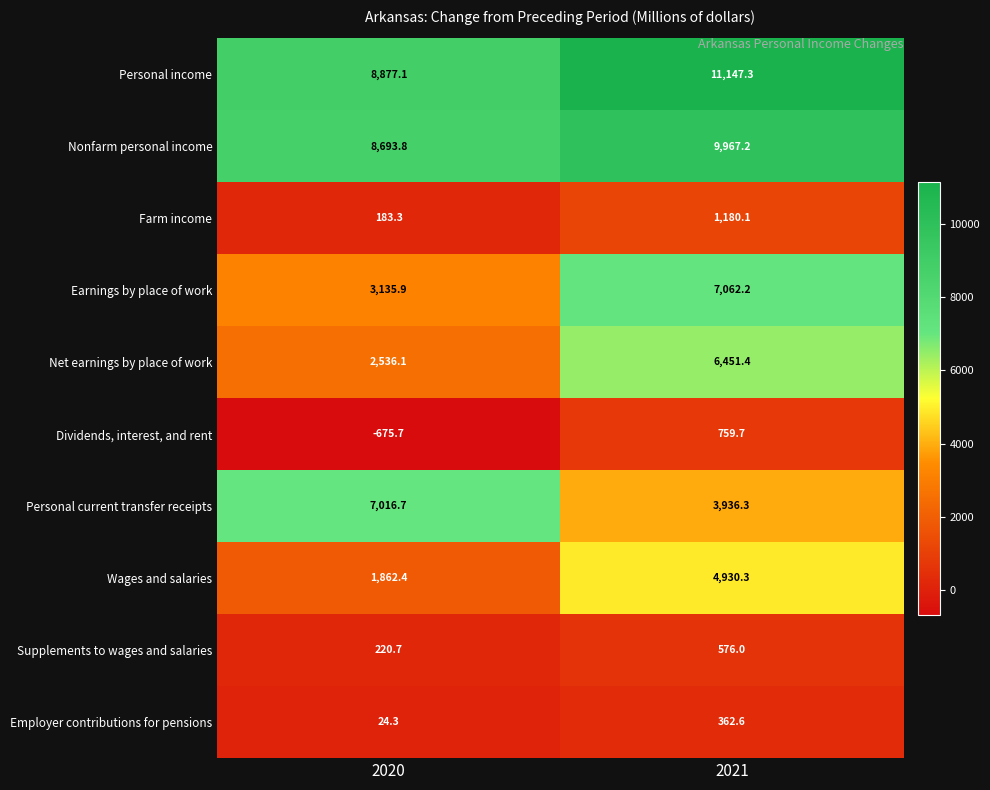

At which label is Supplements to wages and salaries closest to 398?

2020